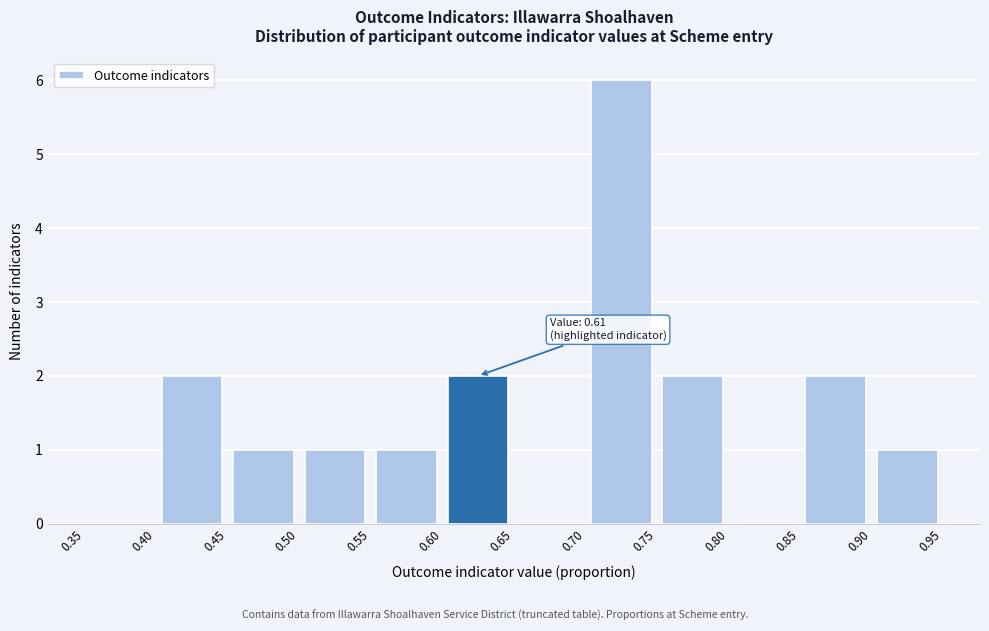

Which range on the x-axis has the tallest bar?

0.70 to 0.75